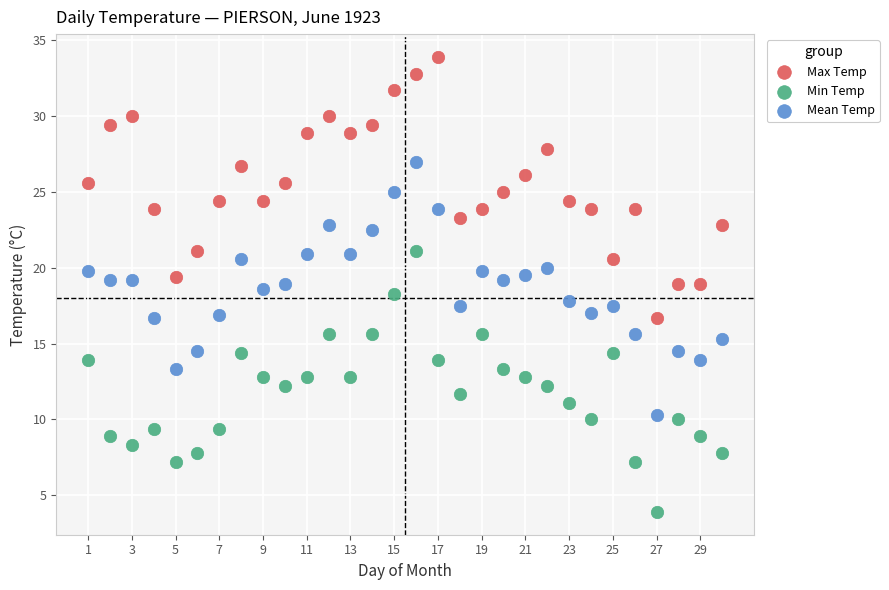

What is the X range (max minus min) for the scatter plot?

29.0